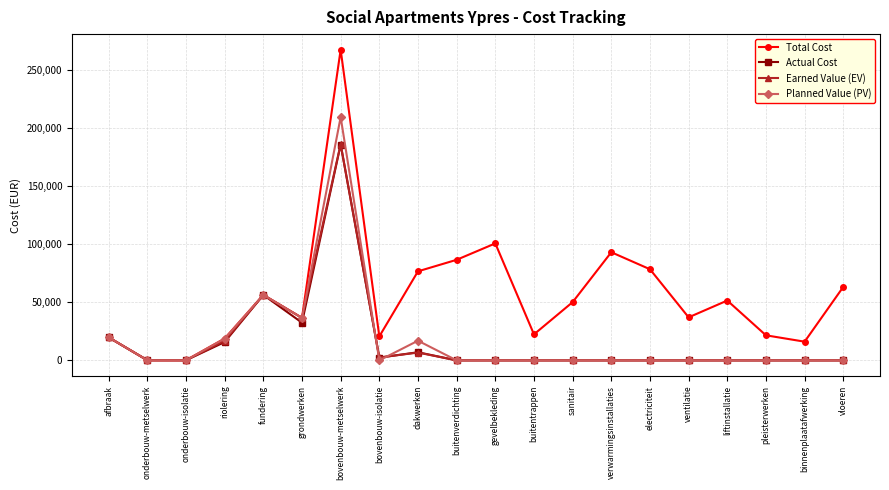

Is it true that Total Cost equals 131729.2 at dakwerken?

False